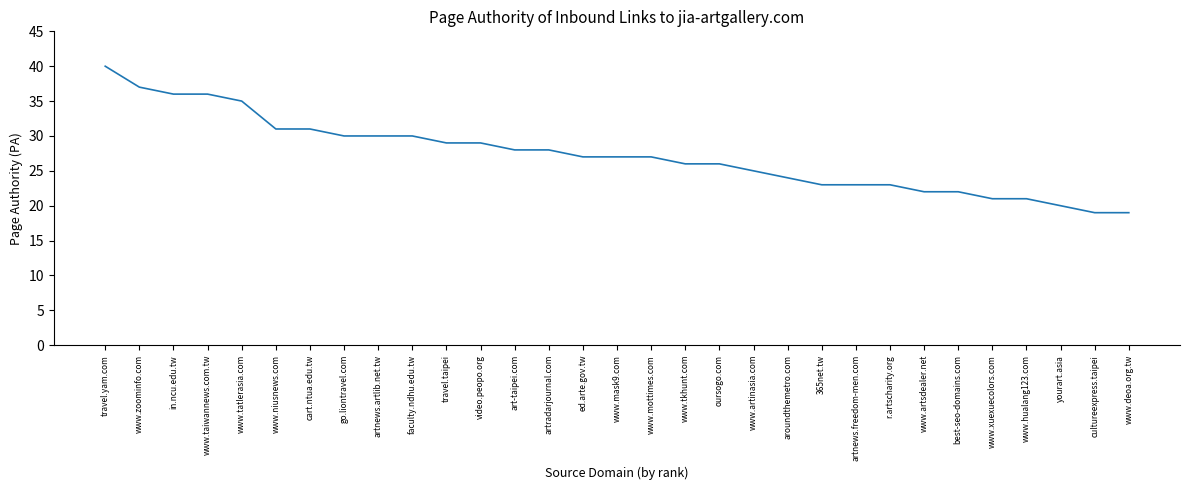

Which category has the highest value across all series?

travel.yam.com